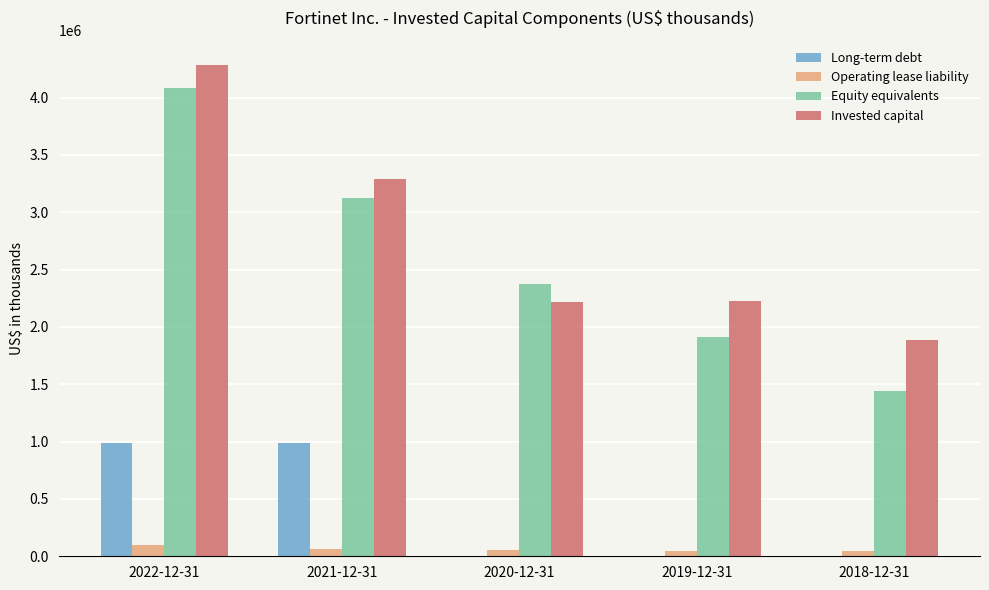

Which series has the largest total across all categories?

Invested capital